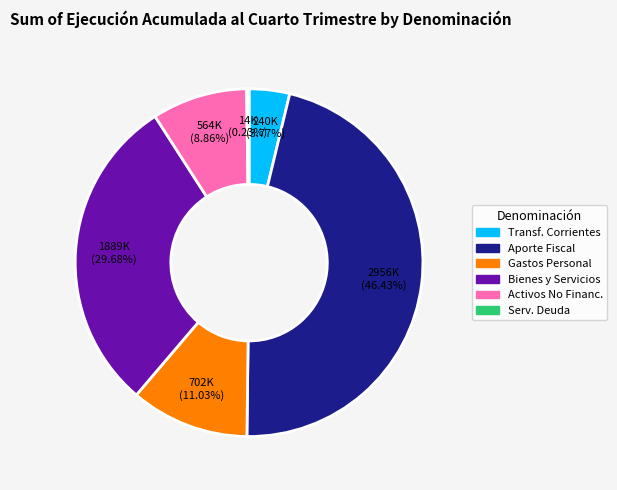

Does any single category account for the majority?

No